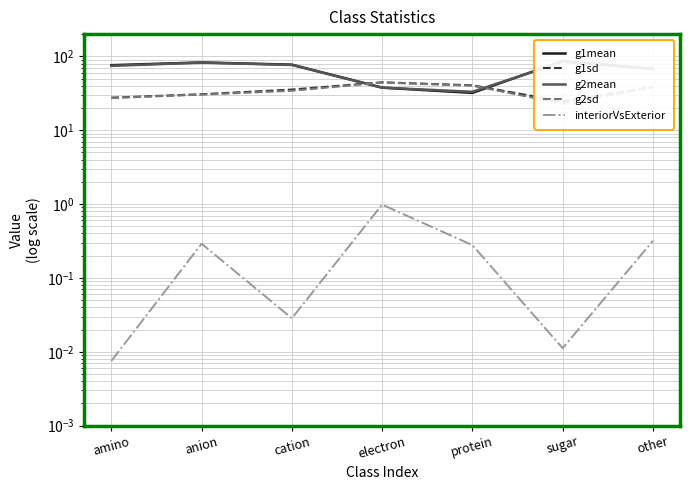

Where does the g1sd series first go above 35?

cation